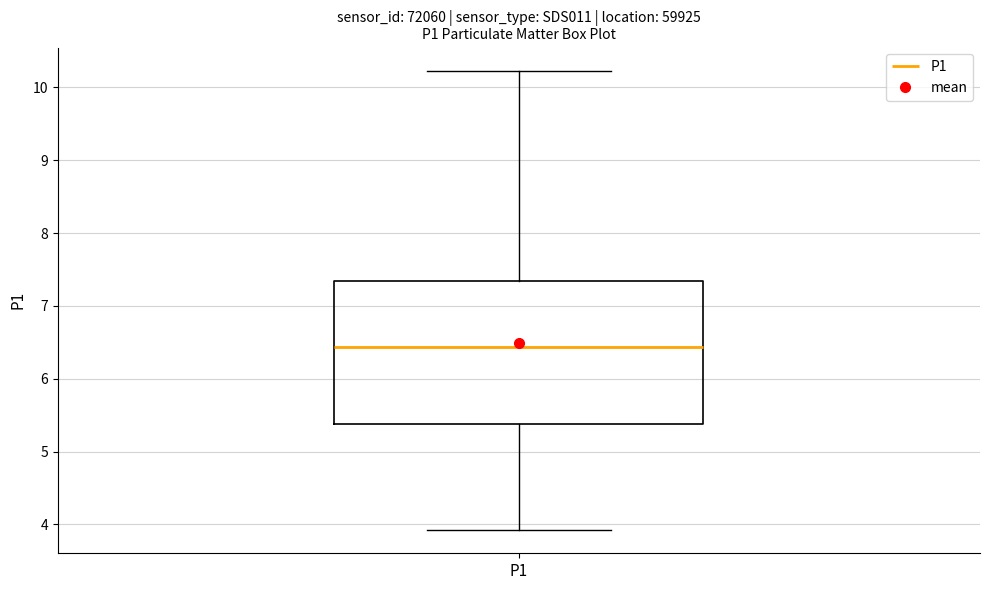

Transcribe this box plot: give where the median line is, the range the box spans, and where the two whiskers end, as read against the y-axis. The values are not printed on the chart, so give them approximately, as read against the axis.

median 6.4, box 5.4 to 7.3, whiskers 3.9 to 10.2